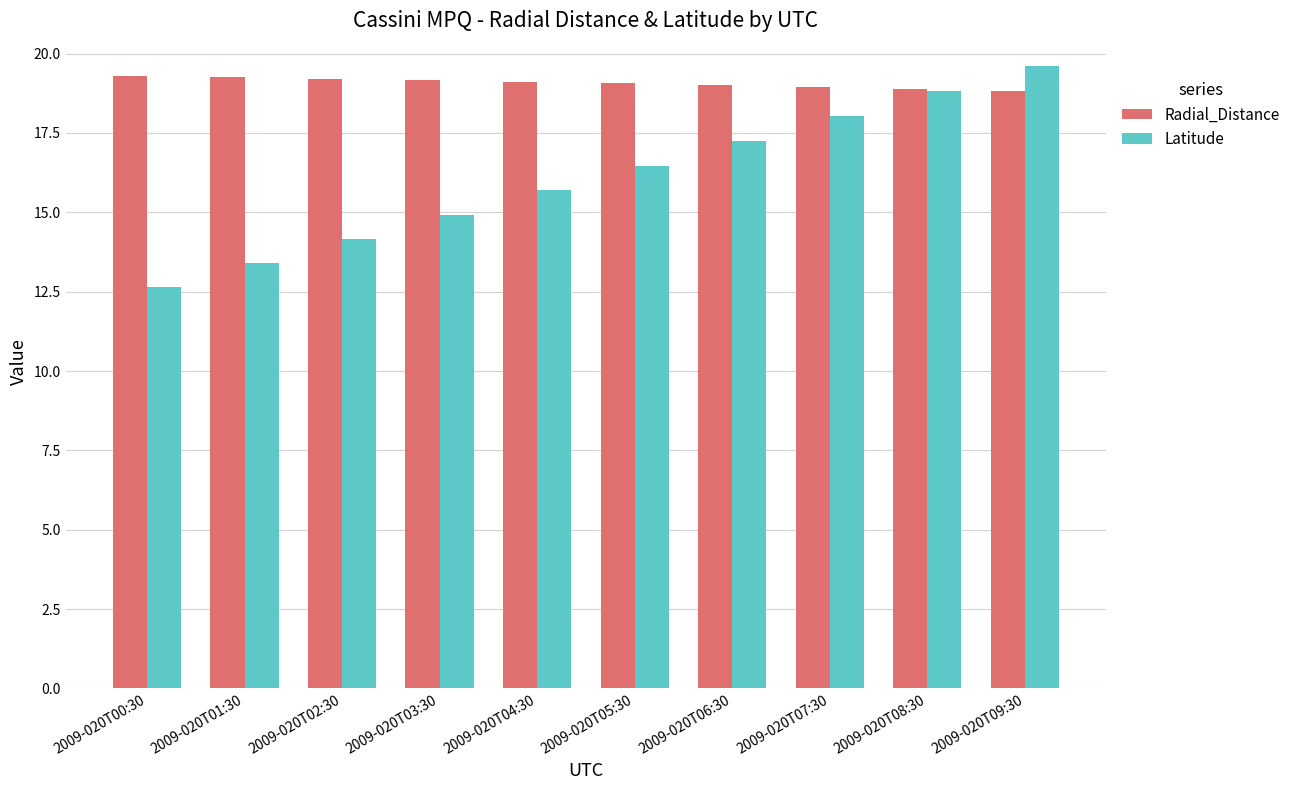

At which label does Latitude first exceed 16?

2009-020T05:30